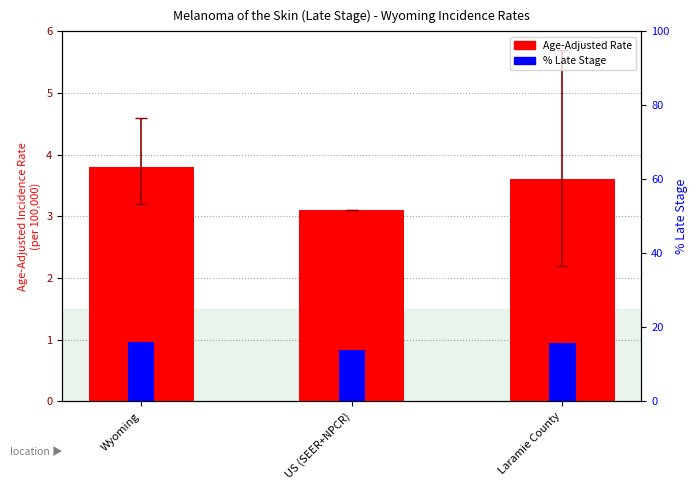

How many series are shown in this chart?

2